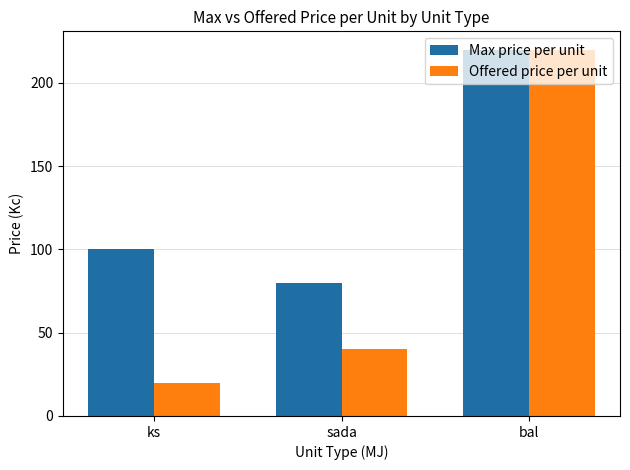

At which label is Offered price per unit closest to 120?

sada